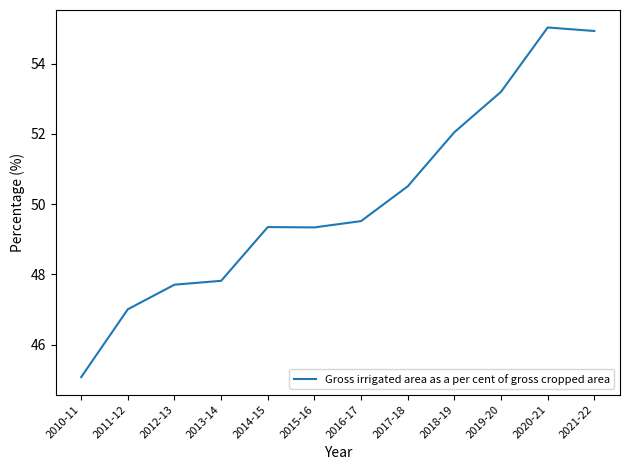

What is the change in value from 2013-14 to 2021-22?

+7.1